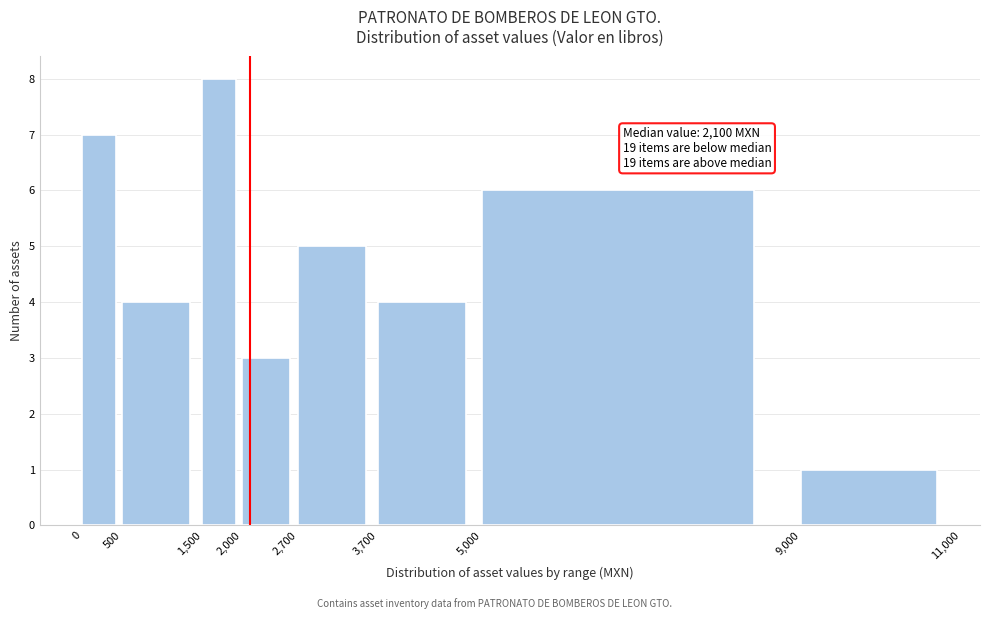

Which range on the x-axis has the tallest bar?

1,500 to 2,000